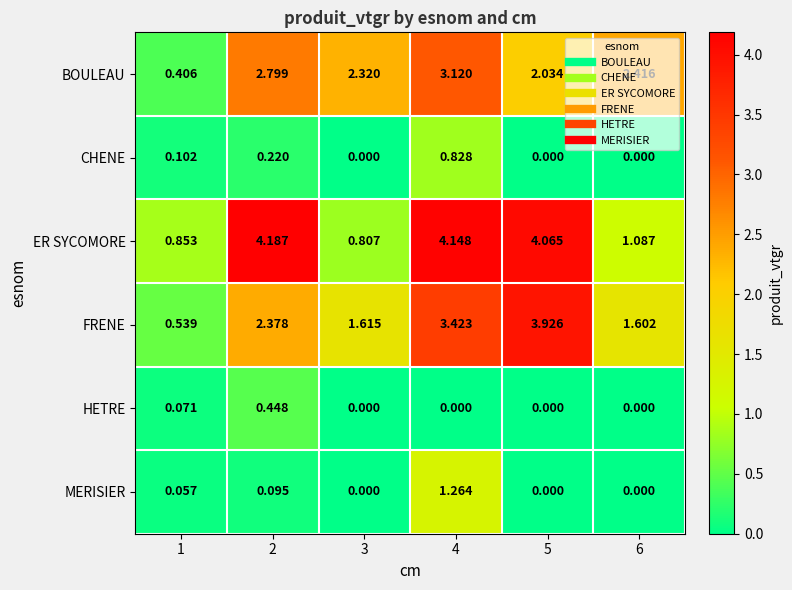

Rank the series by their maximum value, from lowest to highest.

HETRE, CHENE, MERISIER, BOULEAU, FRENE, ER SYCOMORE